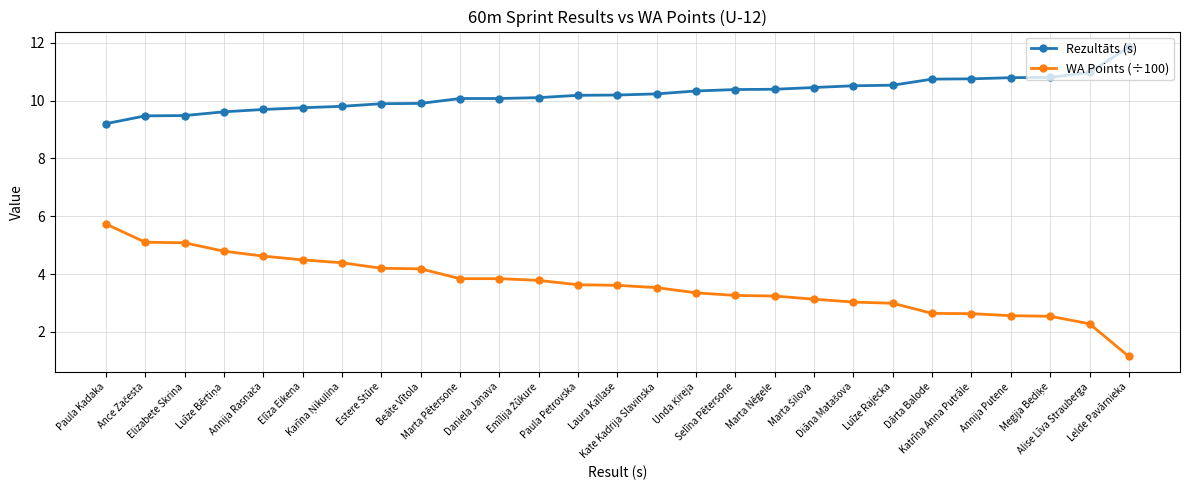

How many series are shown in this chart?

2